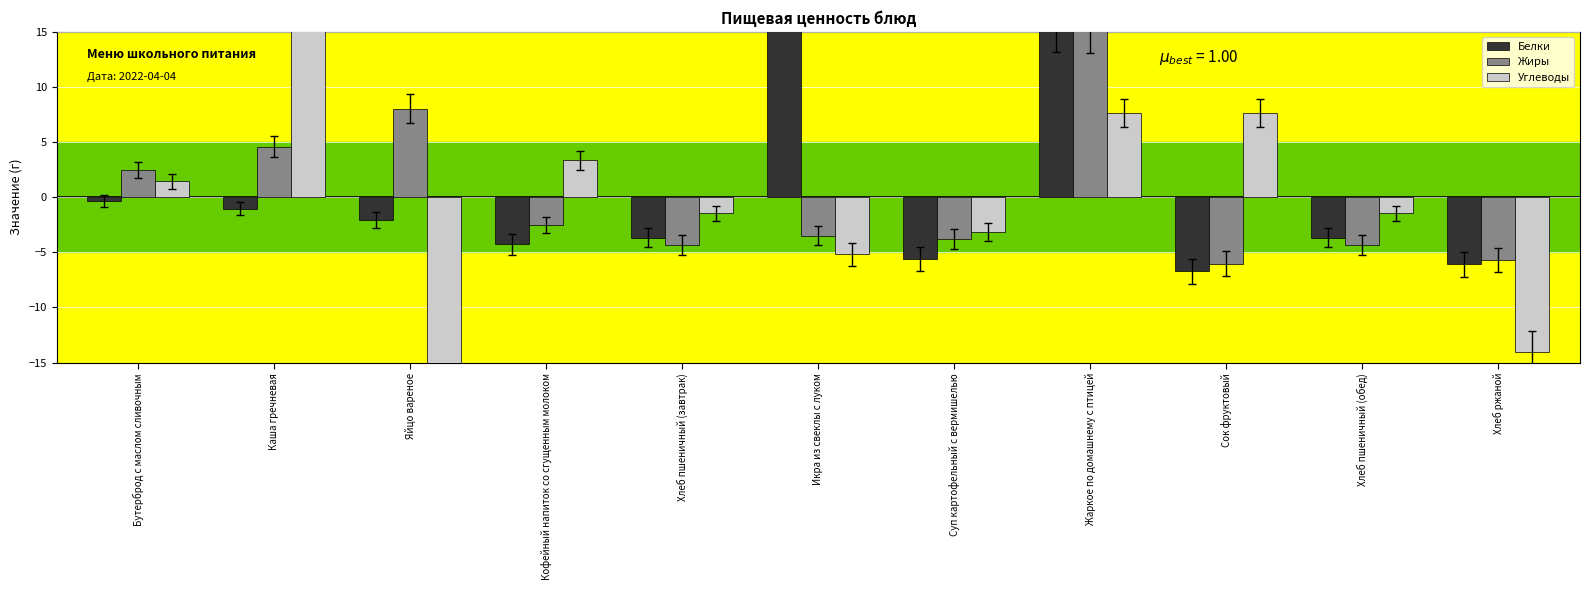

Where does the Жиры series first go above -3?

Бутерброд с маслом сливочным